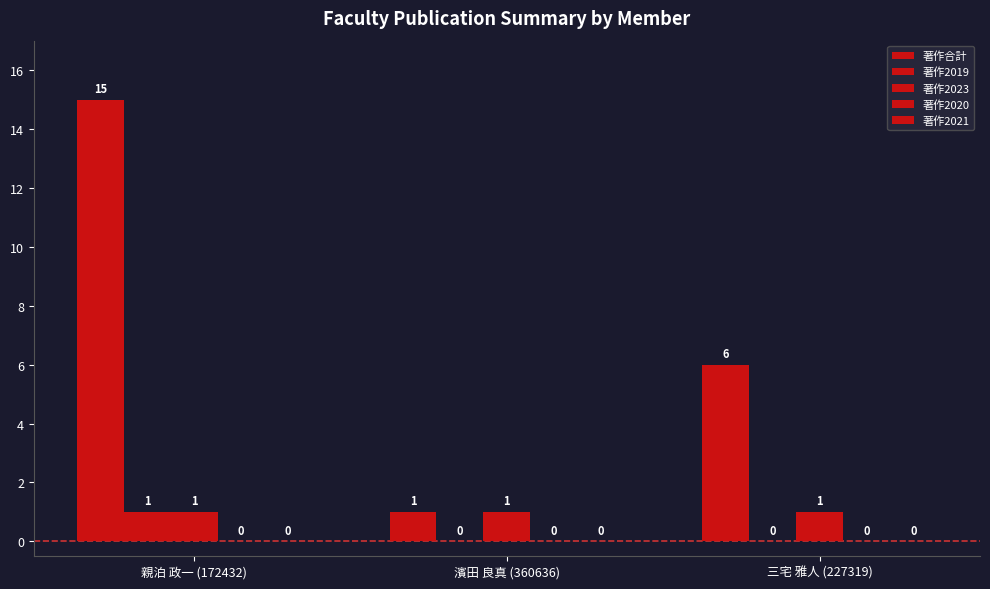

Are the bars horizontal?

No